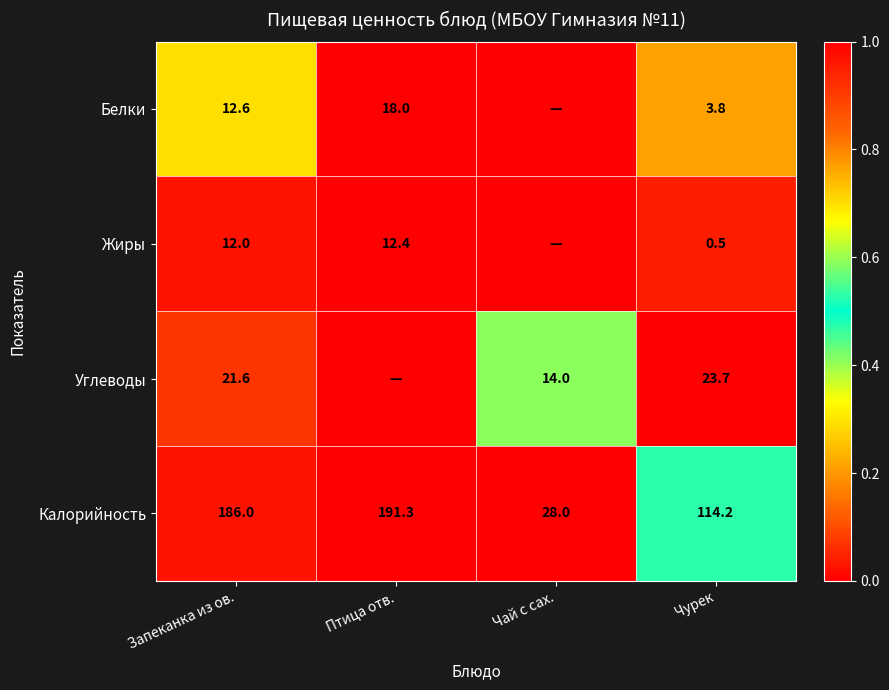

What is the difference between the highest and lowest values at Чурек?

113.7